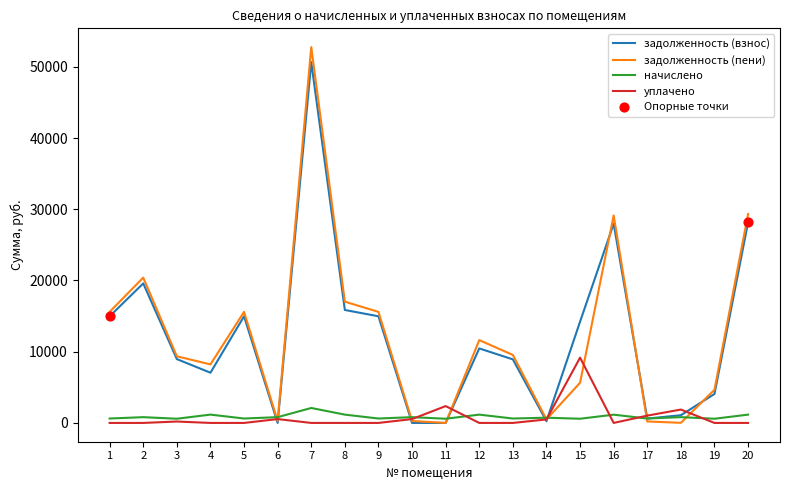

What is the total value across all series at 14?

1960.4